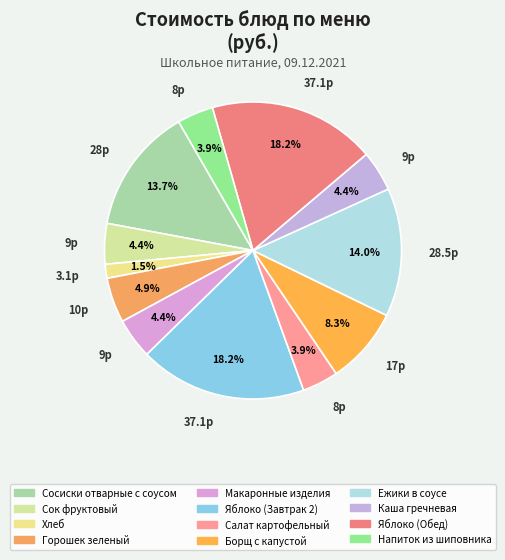

To the nearest percent, what portion does Сосиски отварные с соусом represent?

14%